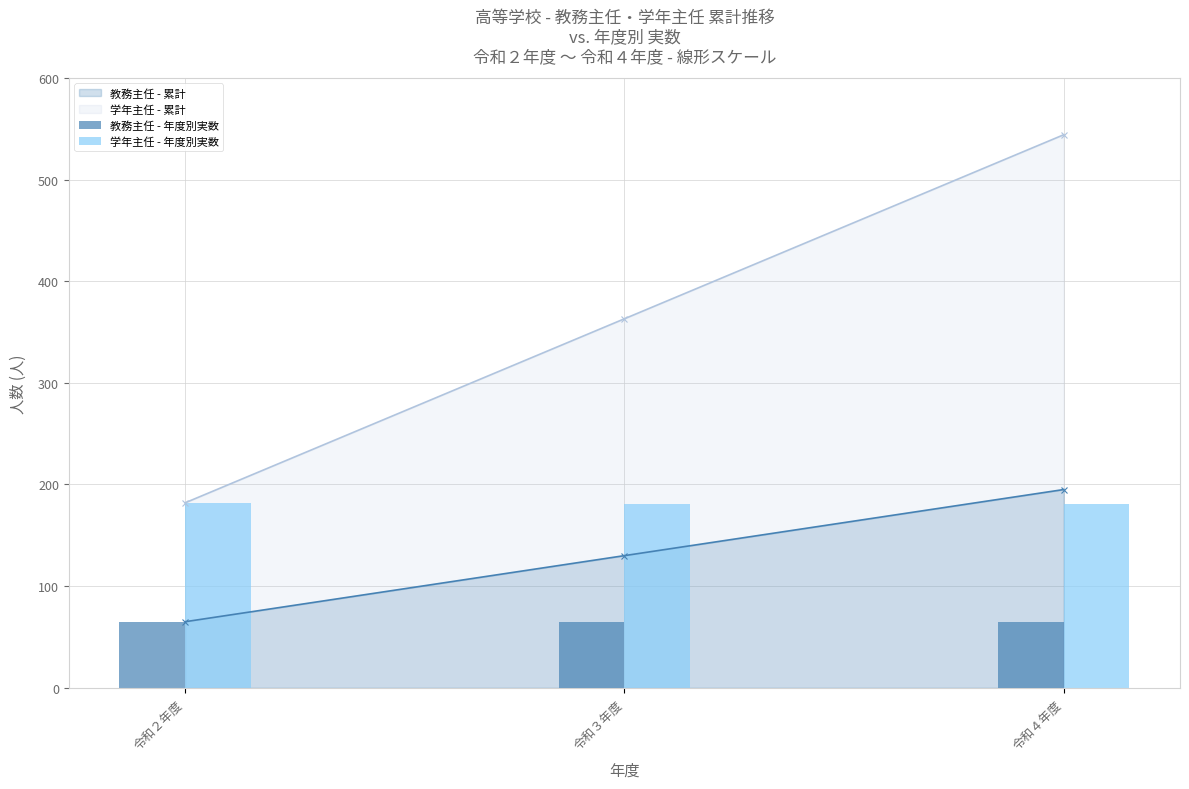

What is the average value of the 教務主任 - 年度別実数 series?

65